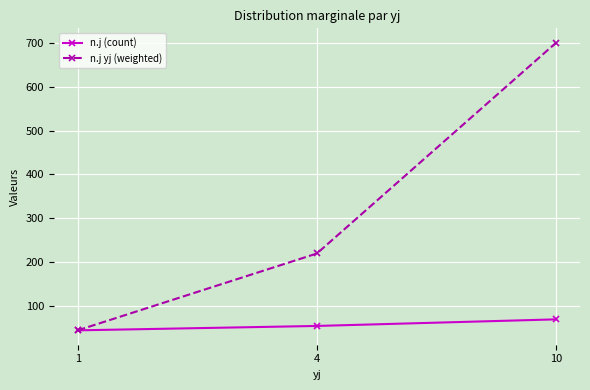

At which category is the sum across all series the highest?

10